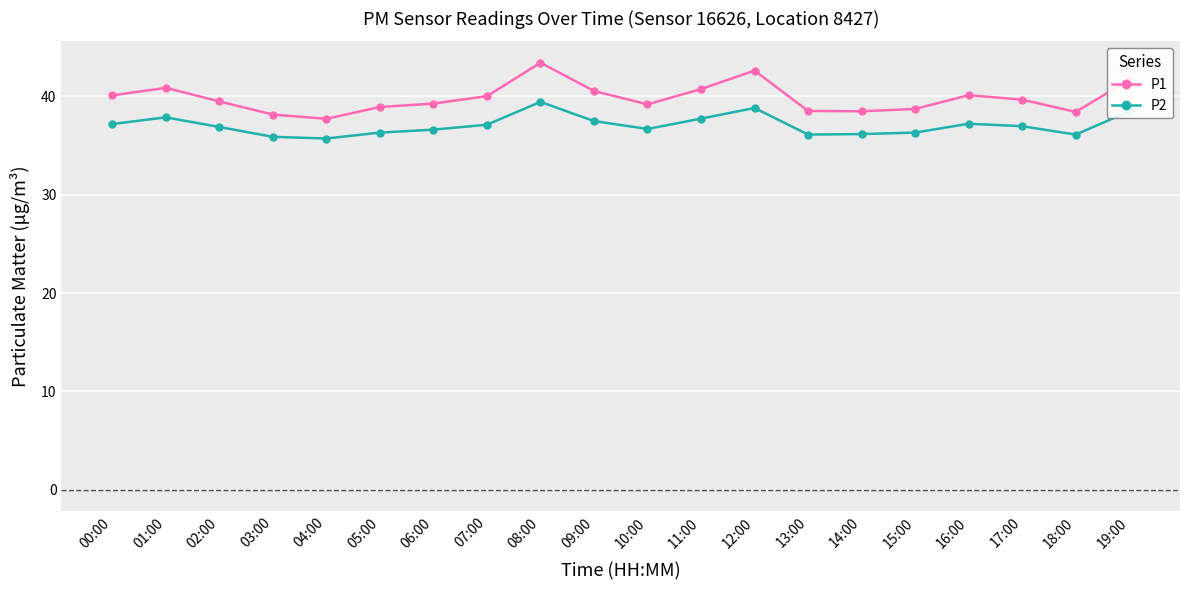

What is the spread (max minus min) of values at 18:00?

2.3